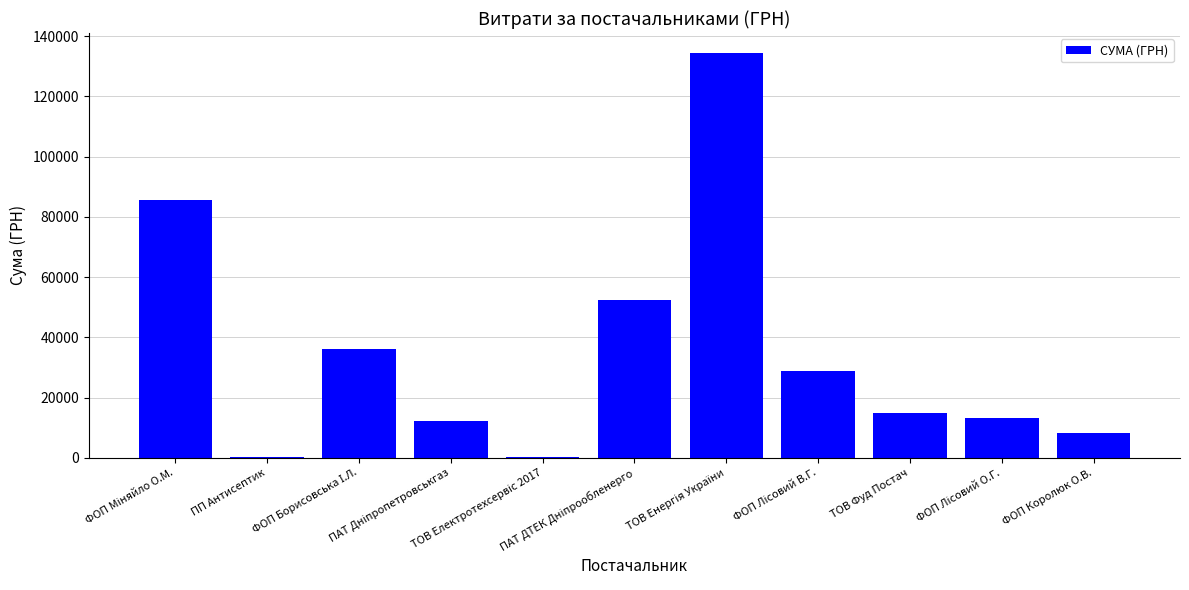

What is the sum of all values?

385798.9